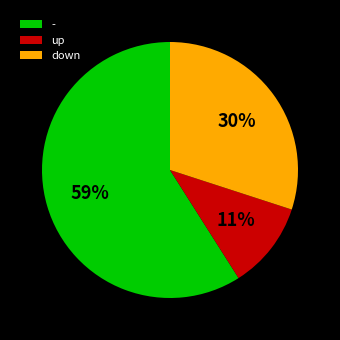

How many segments does this pie chart have?

3